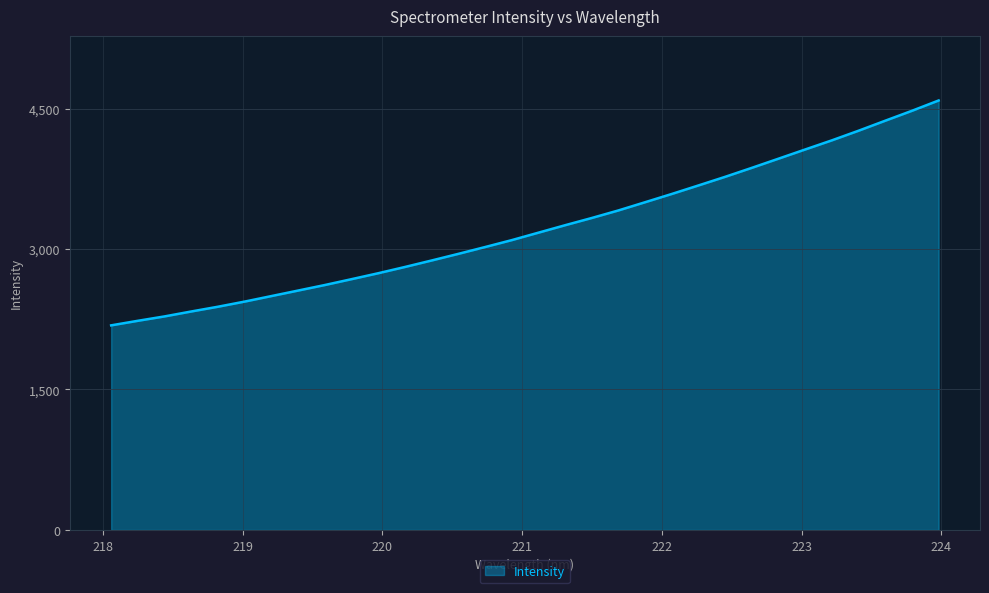

What is the smallest value displayed?

2184.9